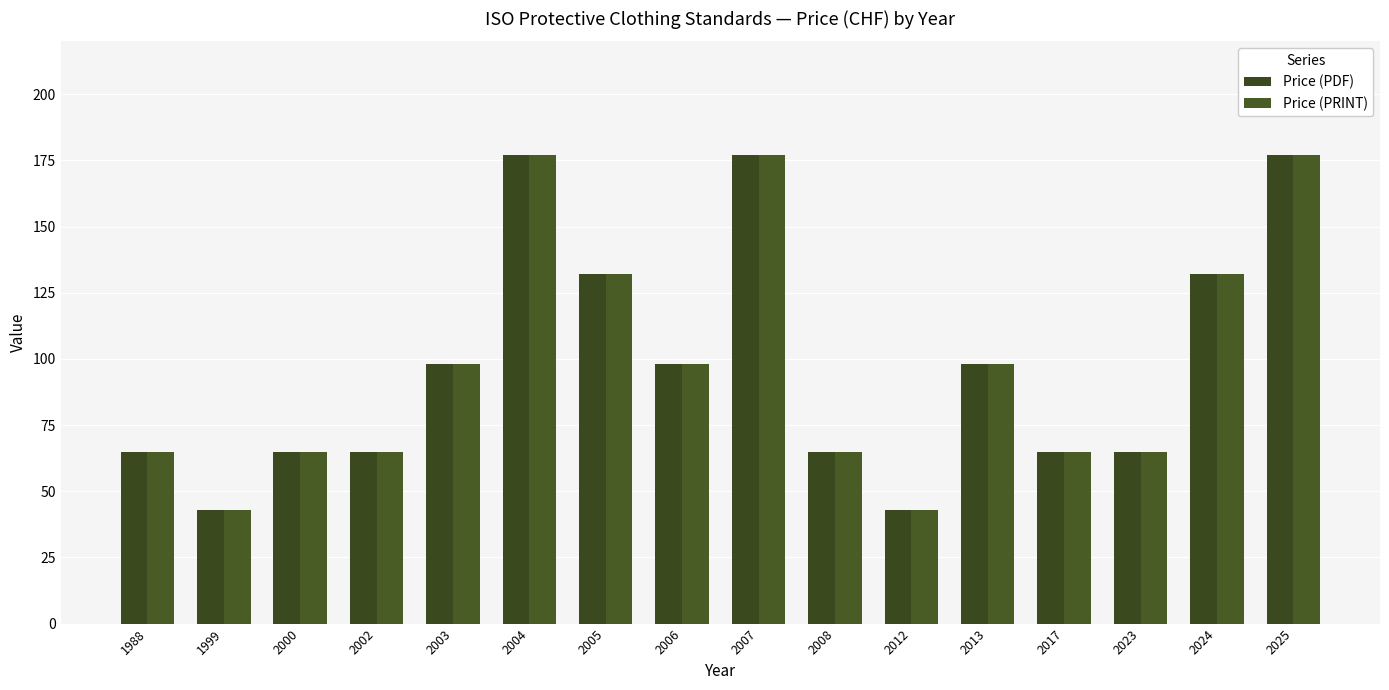

Is the value of Price (PDF) at 1988 greater than the value of Price (PRINT) at 2002?

No